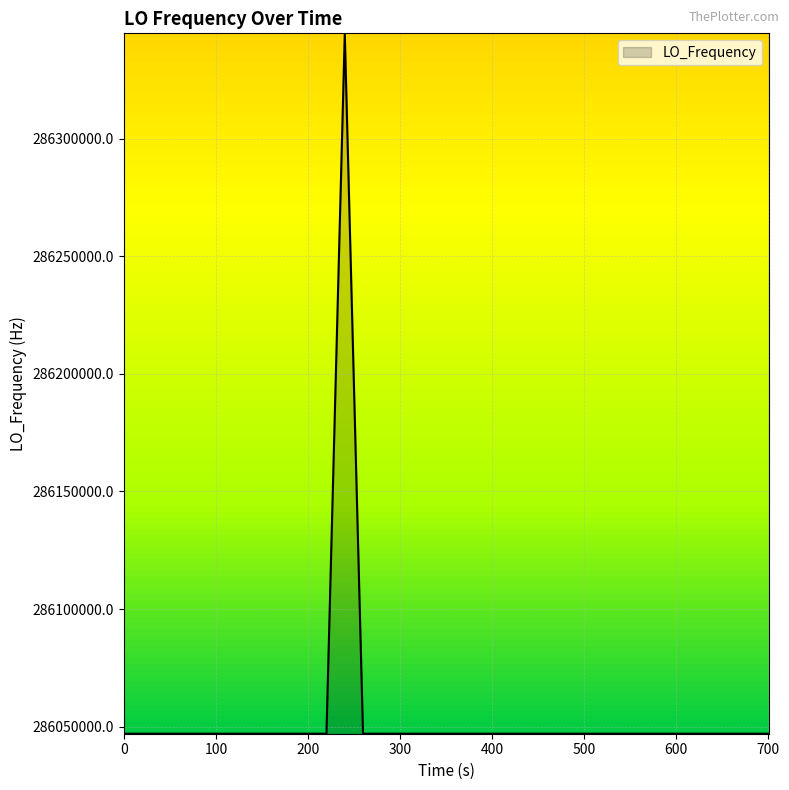

What is the difference between the maximum and minimum values?

297754.1